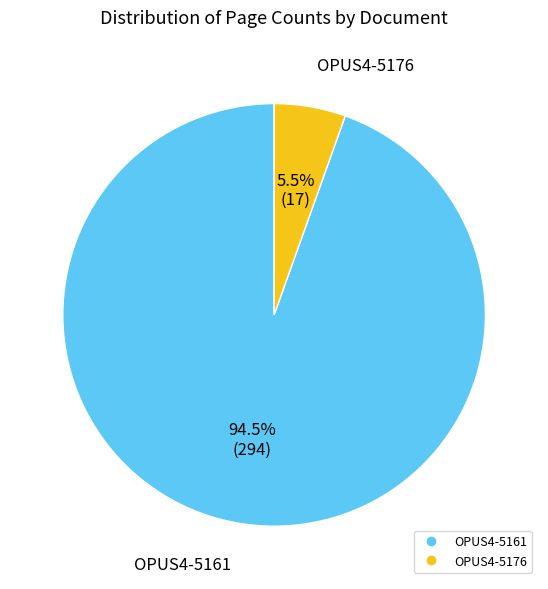

Rank the categories by value from highest to lowest.

OPUS4-5161, OPUS4-5176